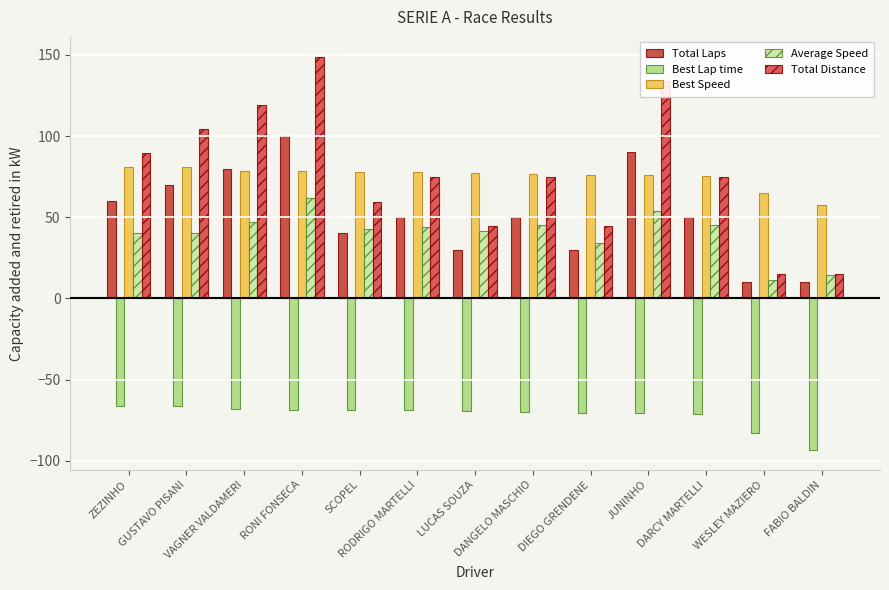

What is the total value across all series at DARCY MARTELLI?

174.1